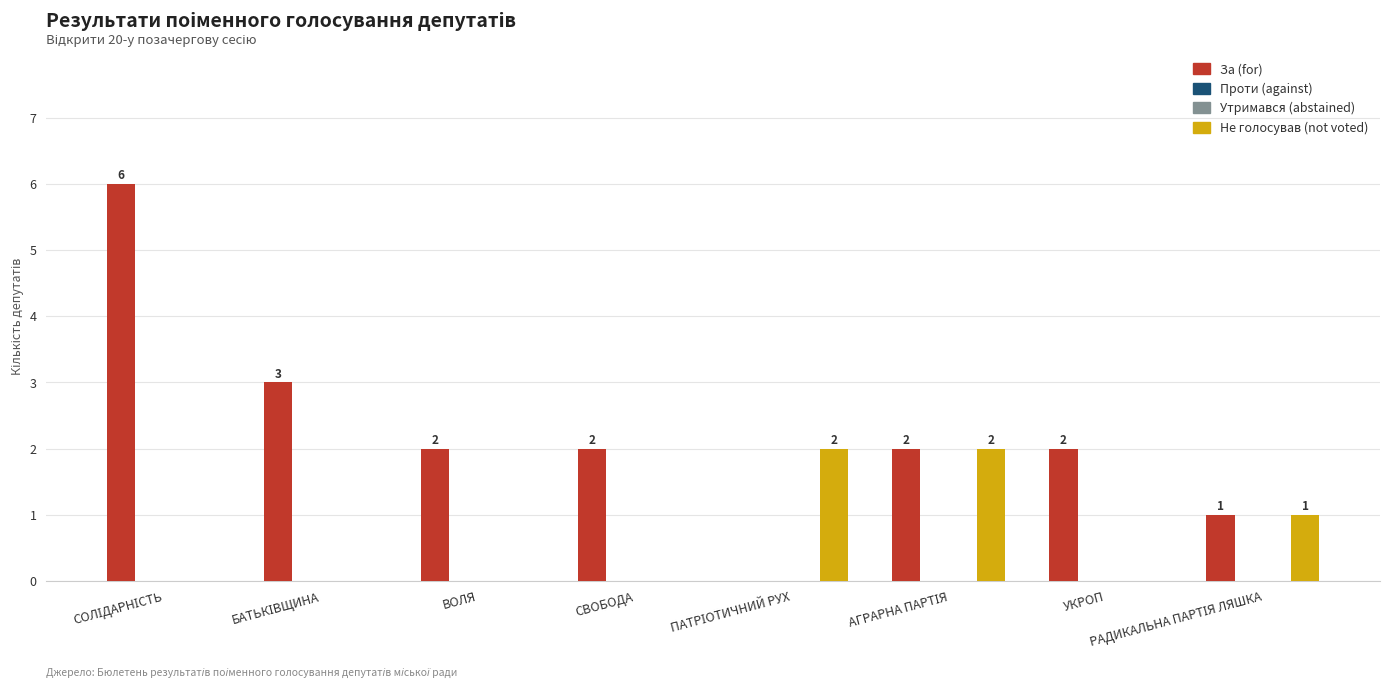

Does the chart contain any negative values?

No